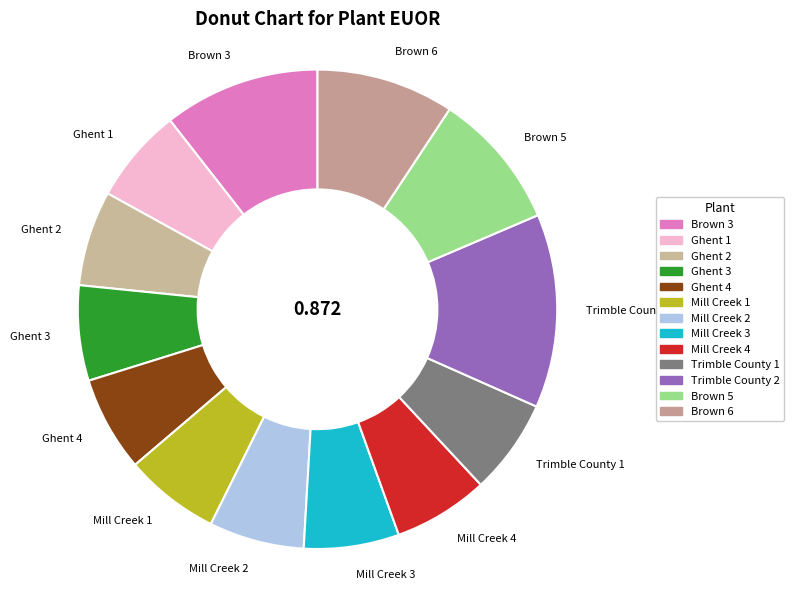

How many slices are in this pie chart?

13